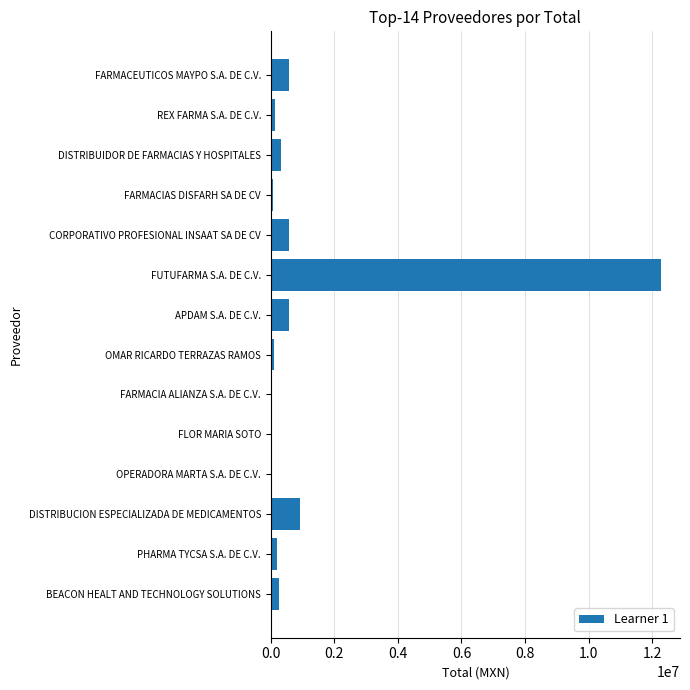

What is the maximum value shown in the chart?

12261492.5